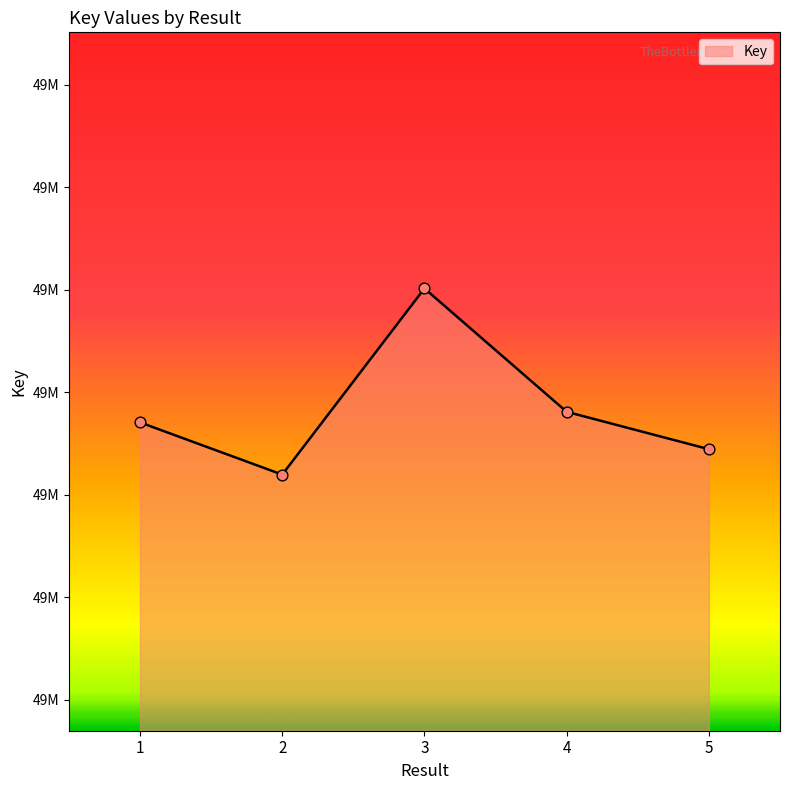

What is the ratio of the value at 1 to the value at 2?

1.0